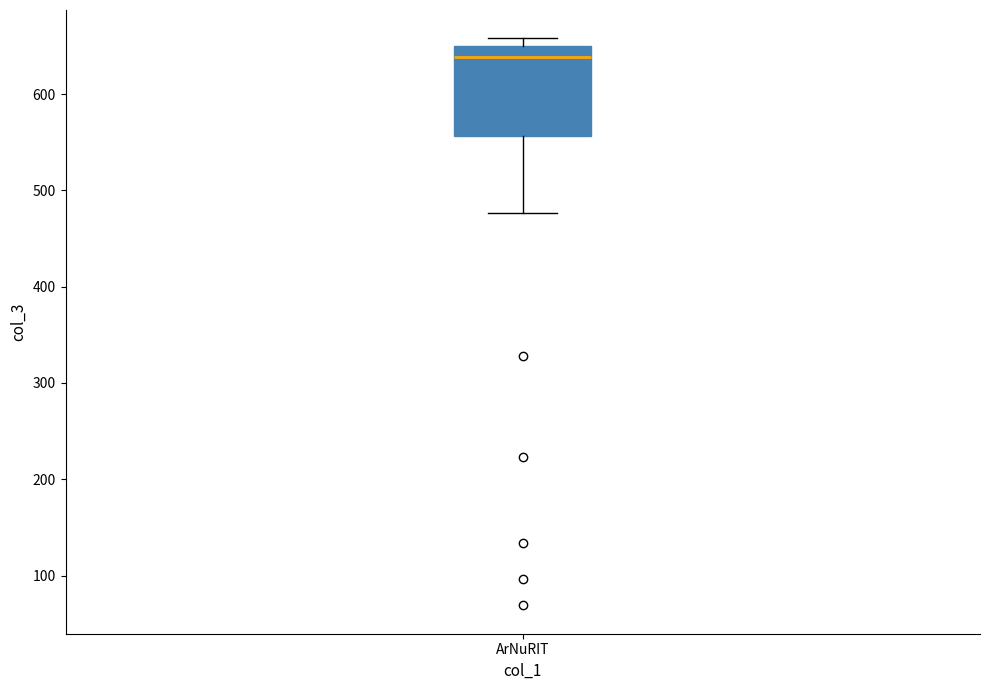

Transcribe this box plot: give where the median line is, the range the box spans, and where the two whiskers end, as read against the y-axis. The values are not printed on the chart, so give them approximately, as read against the axis.

median 640, box 560 to 650, whiskers 480 to 660